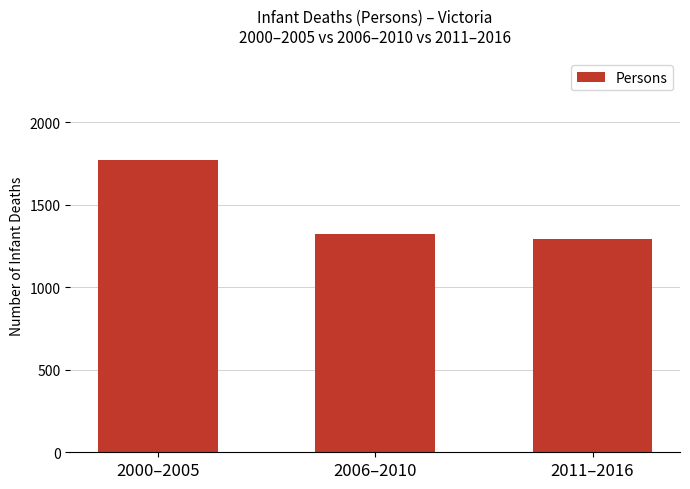

List the labels in order of value, smallest first.

2011–2016, 2006–2010, 2000–2005